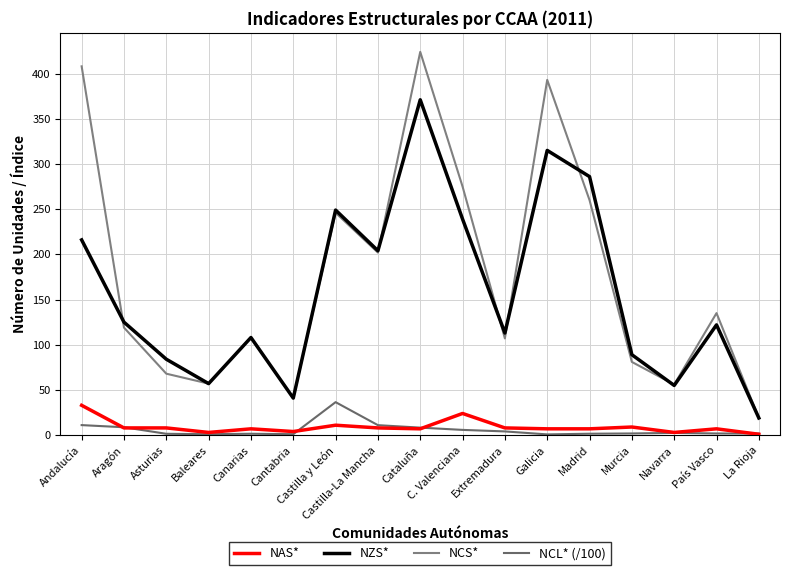

List the labels in order of NCL* (/100) value, smallest first.

Galicia, Baleares, Cantabria, Asturias, Canarias, Madrid, La Rioja, País Vasco, Murcia, Navarra, Extremadura, C. Valenciana, Cataluña, Aragón, Castilla-La Mancha, Andalucía, Castilla y León